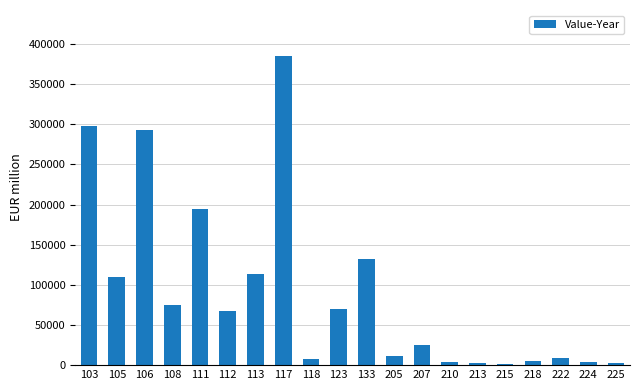

What is the difference between the values at 207 and 225?

21704